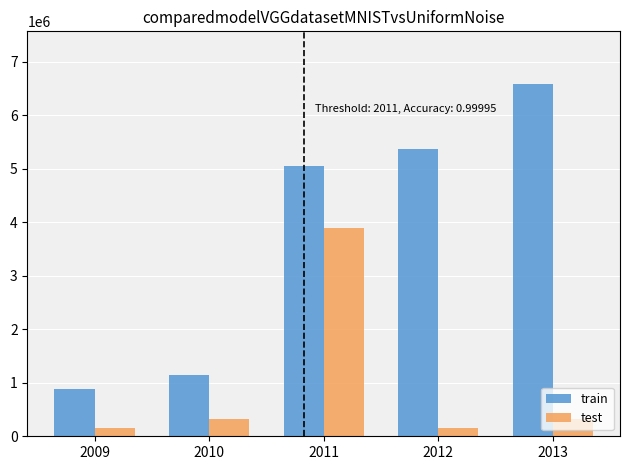

What is the difference between the highest and lowest values at 2012?

5211738.3